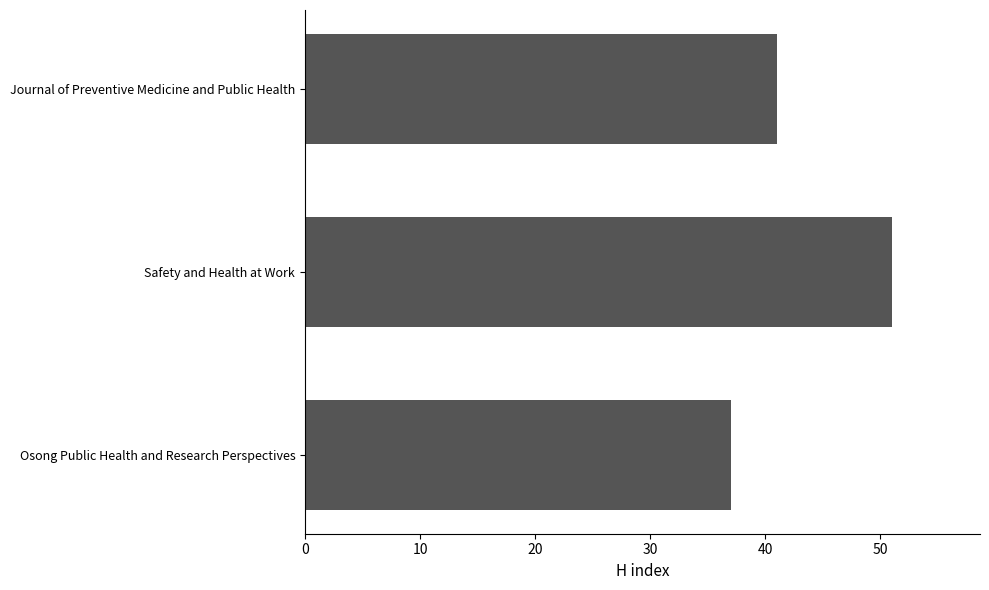

What value does the data have at Journal of Preventive Medicine and Public Health?

41